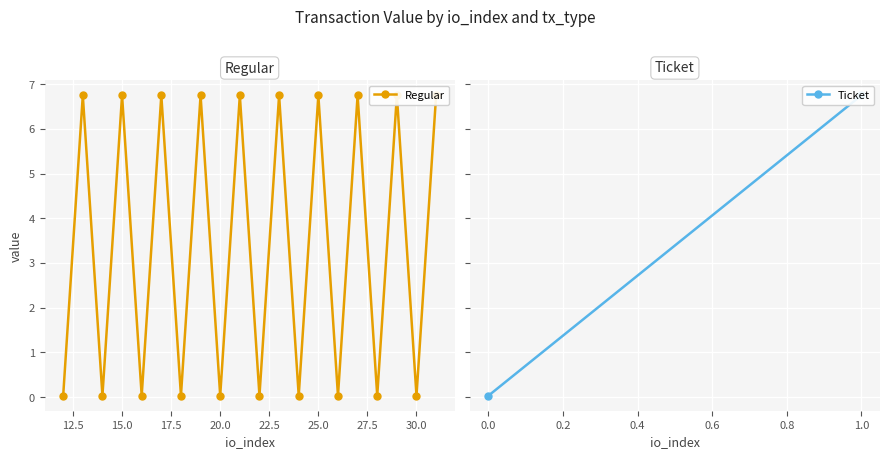

Does the chart display data point markers on the line(s)?

Yes